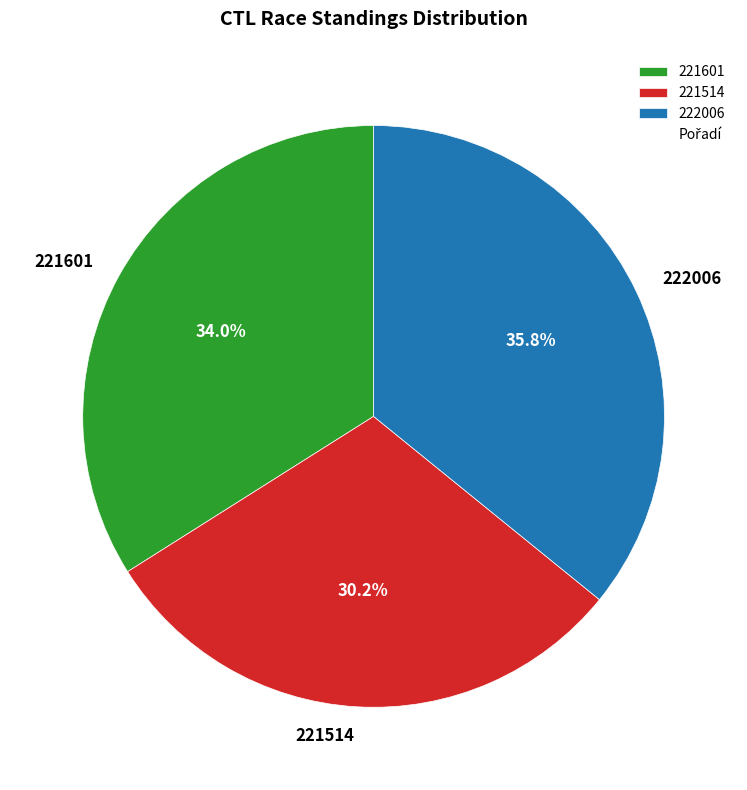

Is there a majority slice in this chart?

No